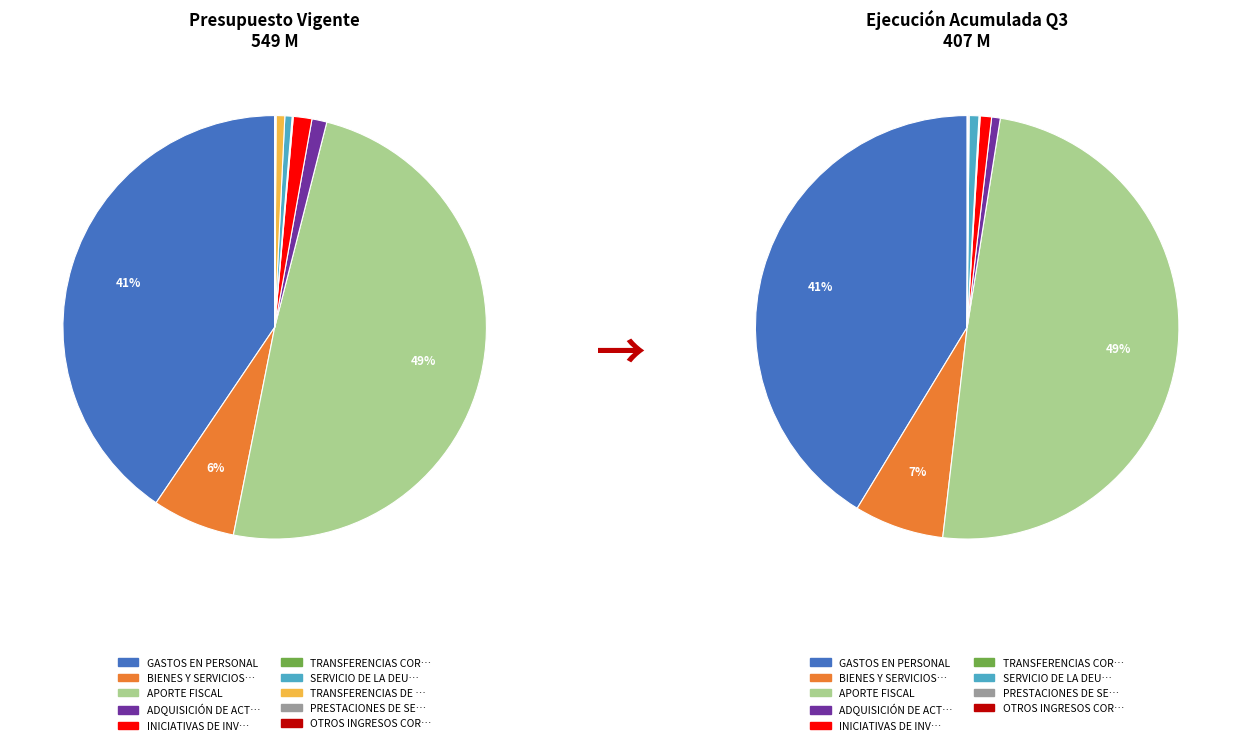

How much of the chart is everything except PRESTACIONES DE SEGURIDAD SOCIAL?

99.9%